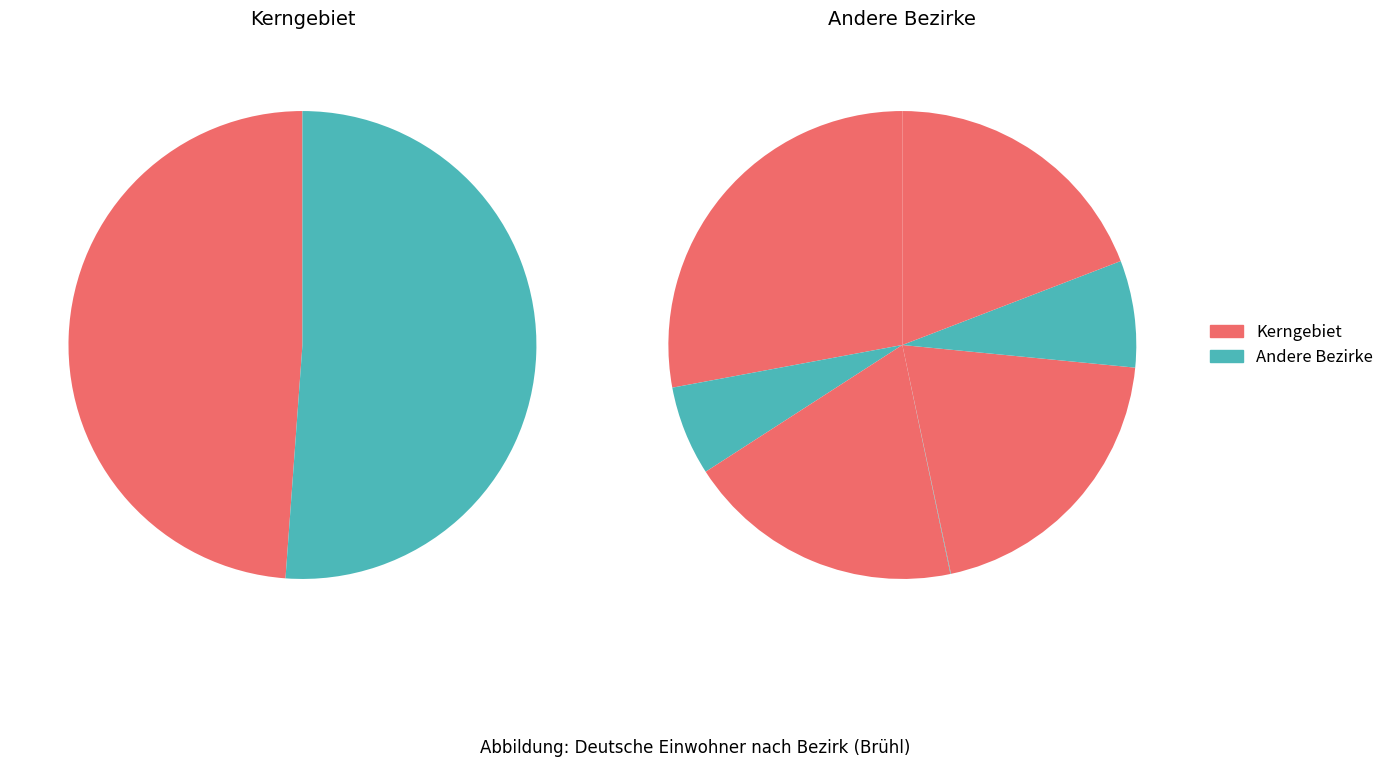

Is there any slice that represents more than half of the pie?

No